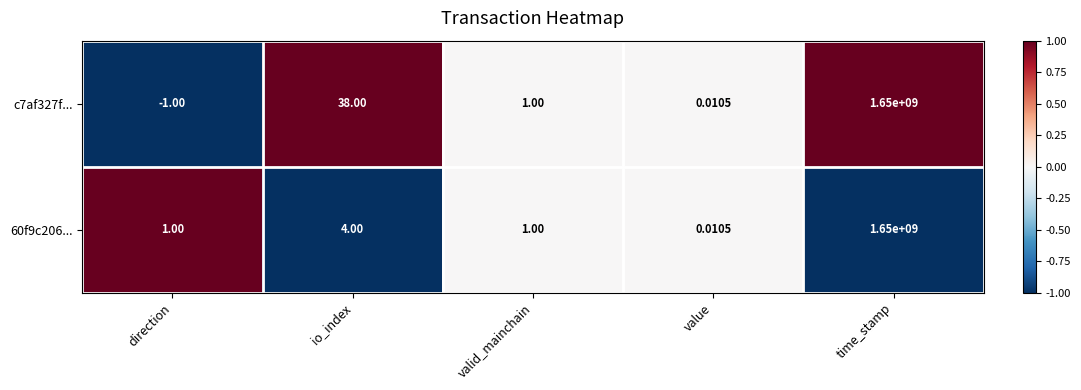

Is the value of 60f9c206... at value greater than the value of c7af327f... at time_stamp?

No